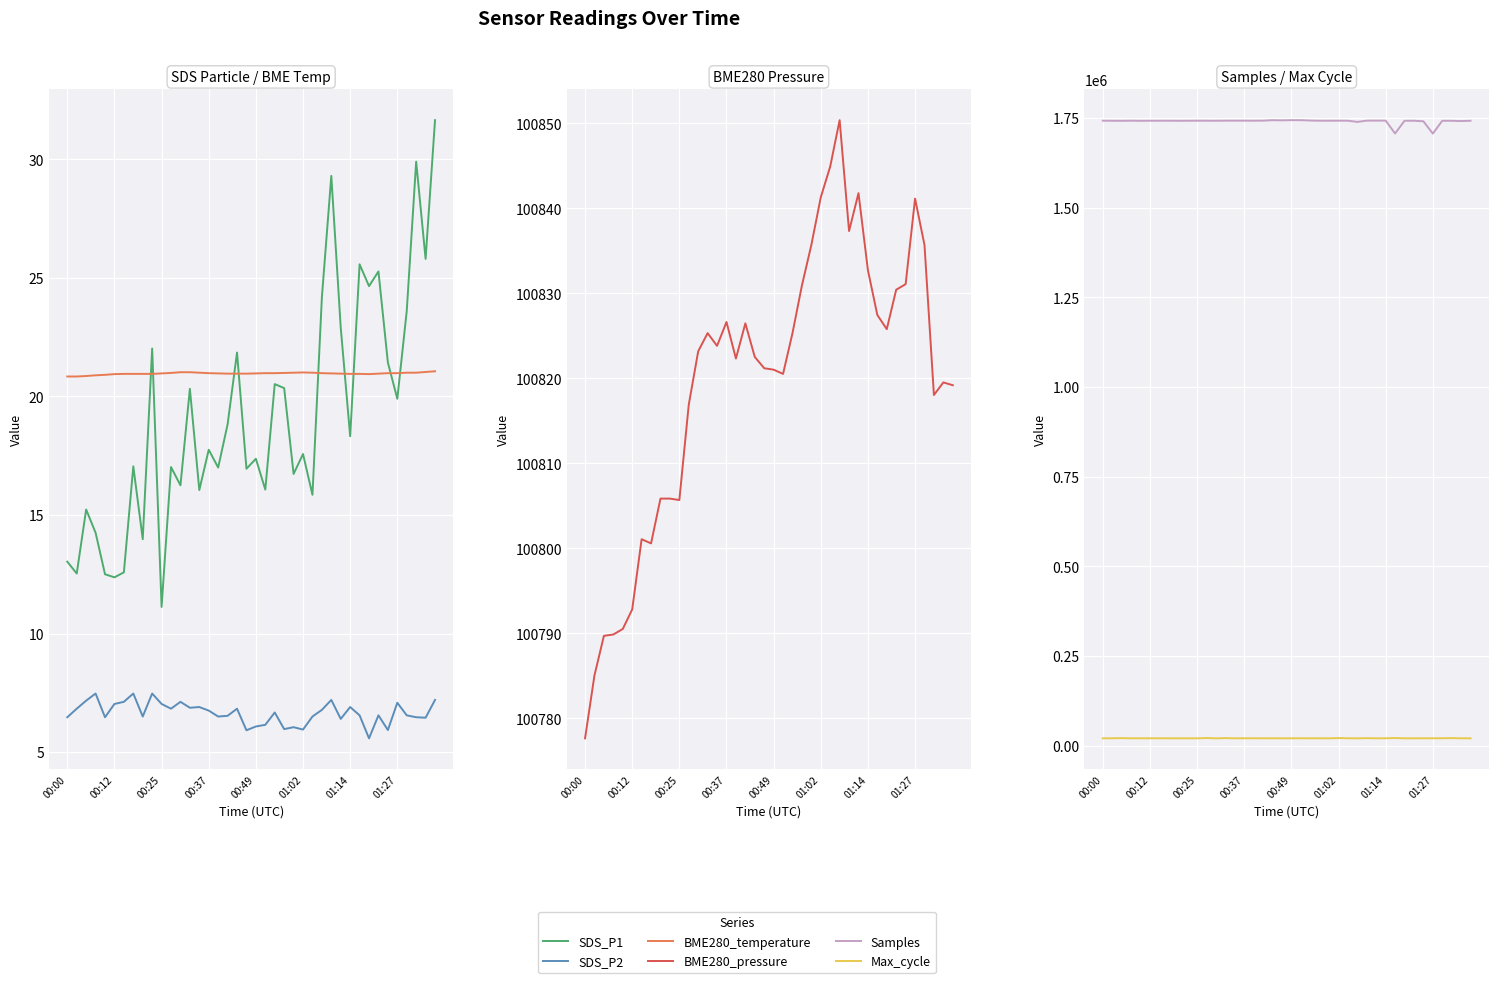

True or false: Max_cycle and BME280_temperature intersect in this chart.

False